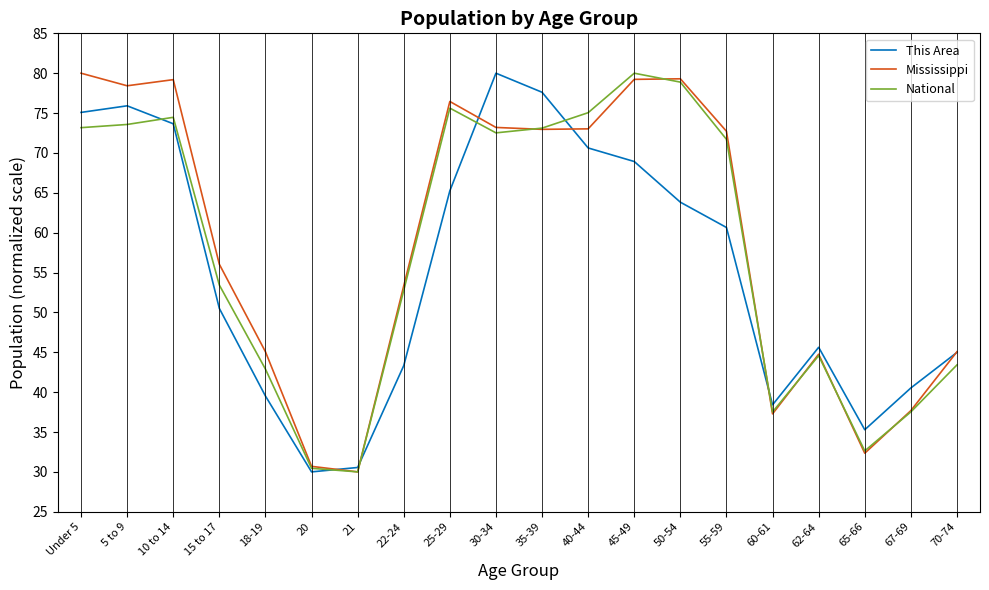

The National series shows 53.4 at 15 to 17. True or false?

True